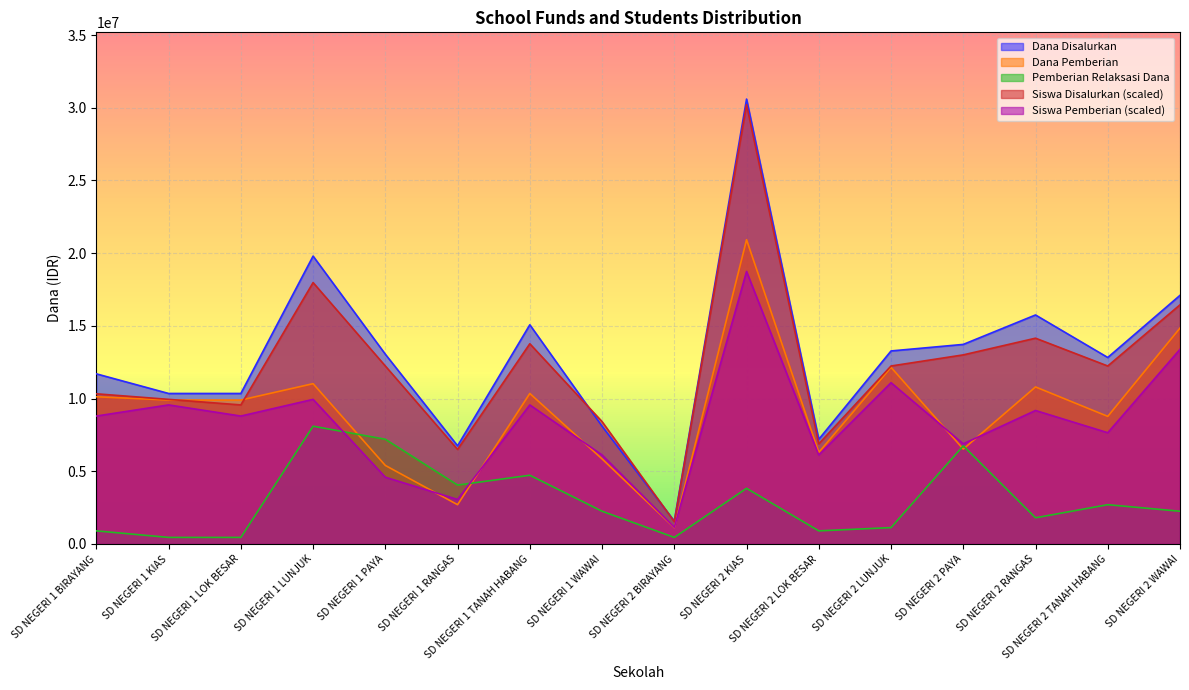

Which series has the largest range (max minus min)?

Dana Disalurkan